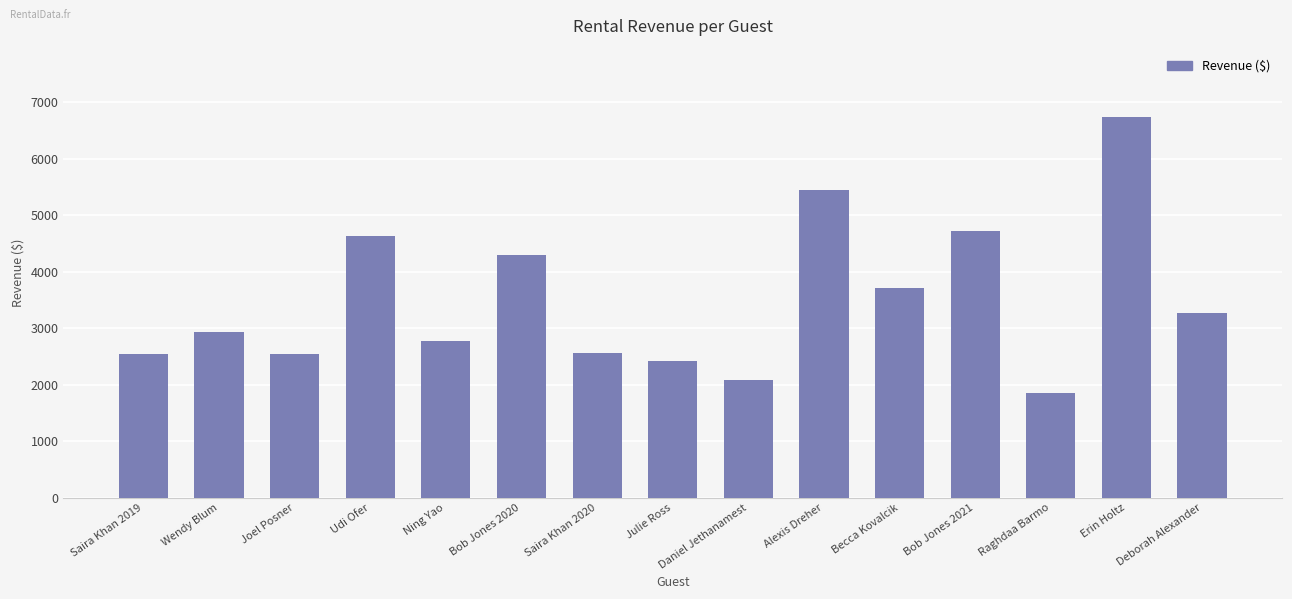

What is the average value?

3500.1